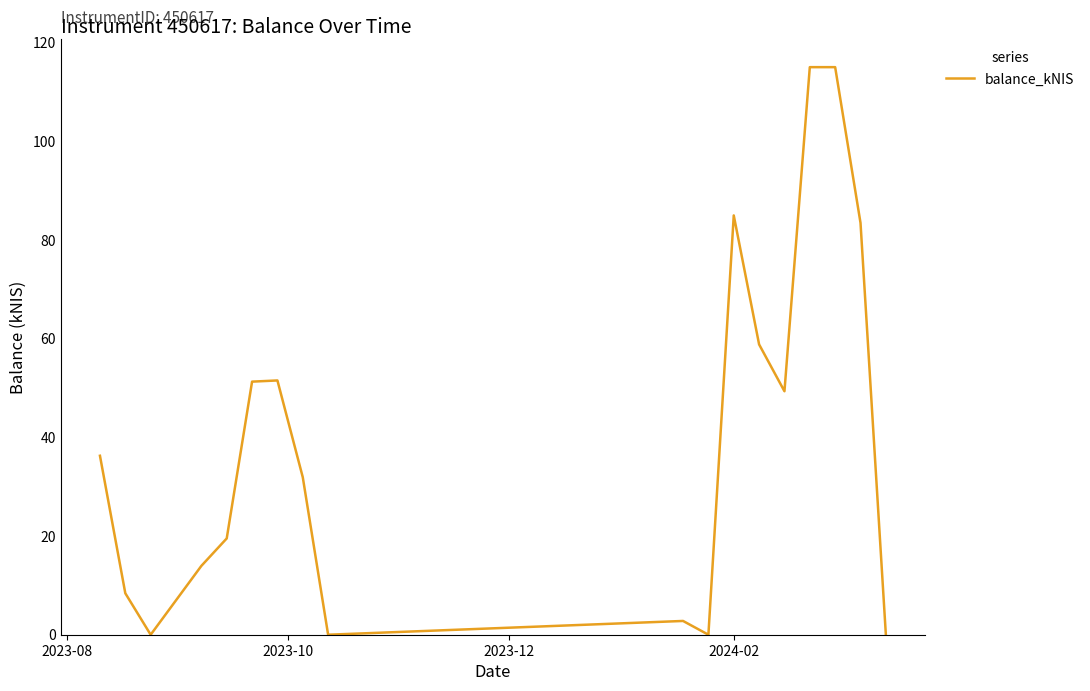

What is the difference between the maximum and minimum values?

115.0